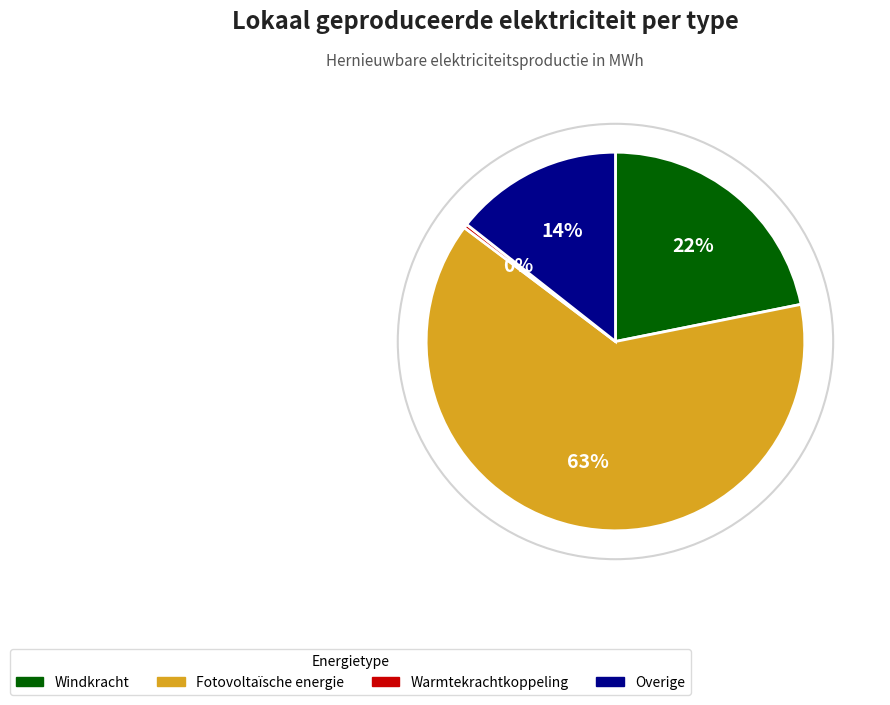

Combined, do Fotovoltaïsche energie and Warmtekrachtkoppeling account for over 50%?

Yes